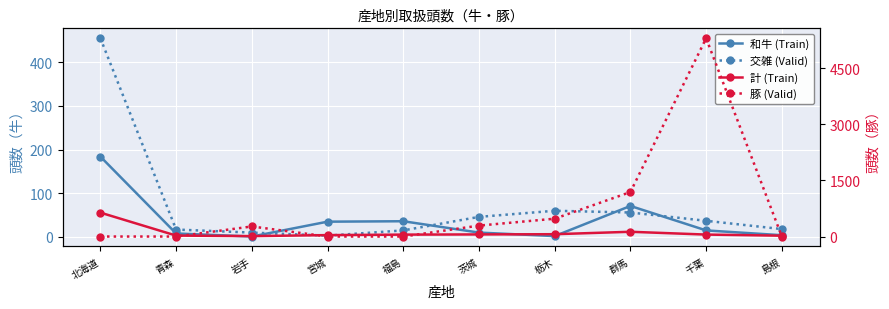

What is the difference between the highest and lowest values at 千葉?

5287